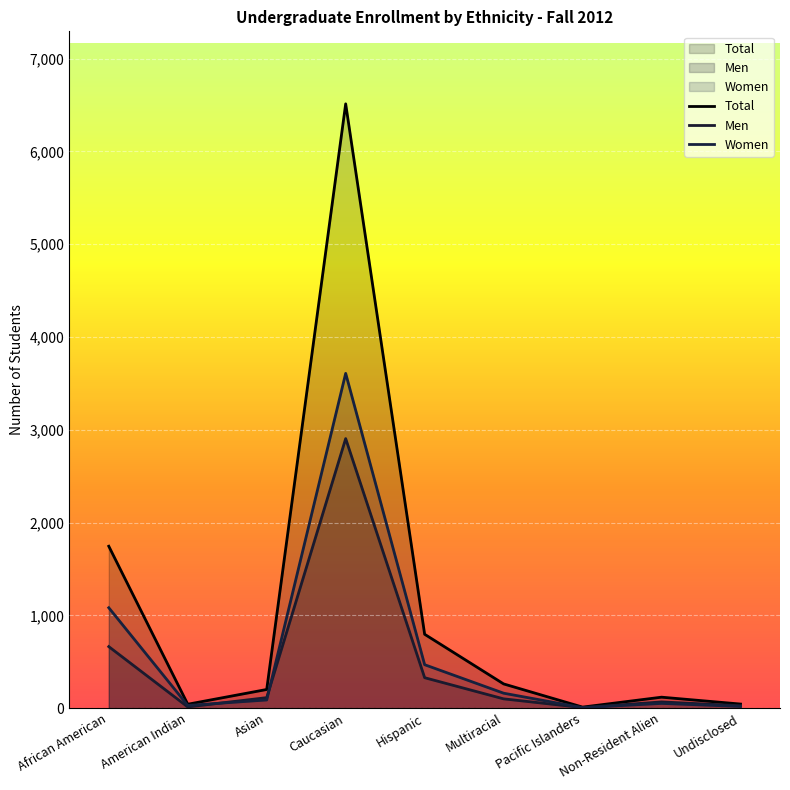

What are all the series names shown in the legend?

Total, Men, Women